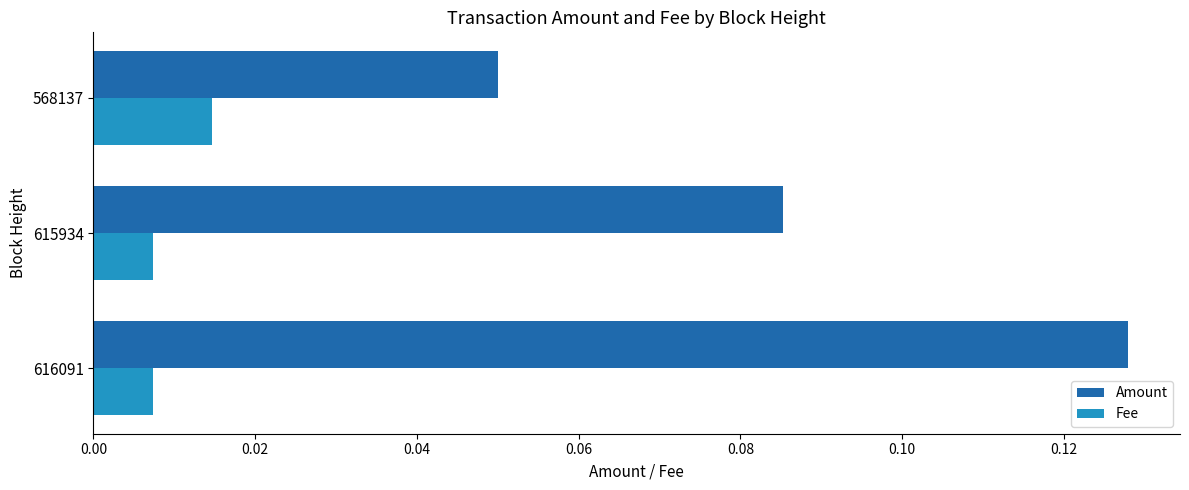

Rank the categories by Amount value from highest to lowest.

616091, 615934, 568137